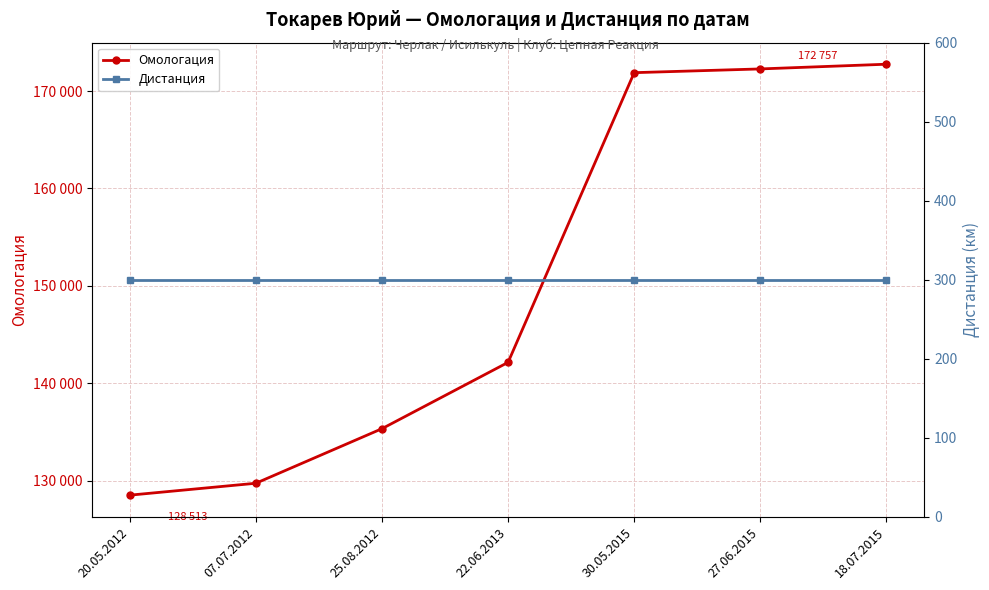

Rank the series at 20.05.2012 from lowest to highest value.

Дистанция, Омологация